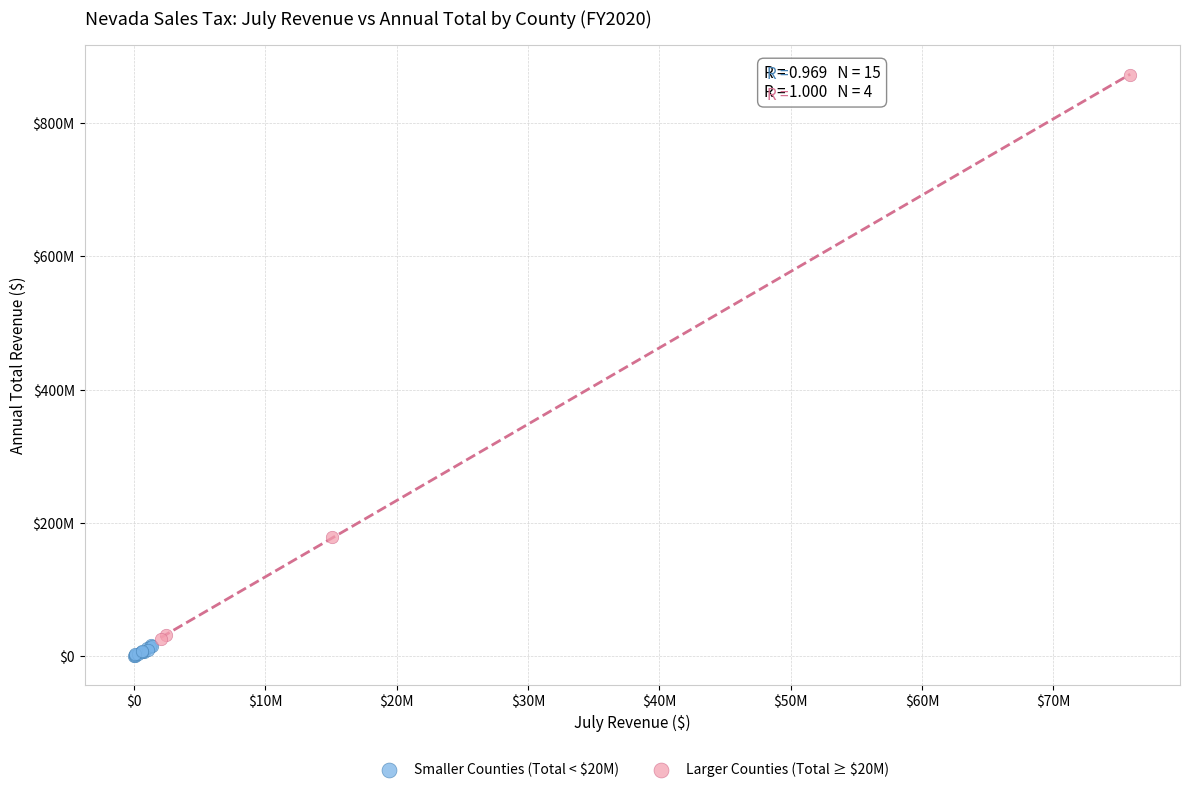

What are all the series names shown in the legend?

Smaller Counties (Total < $20M), Larger Counties (Total ≥ $20M)